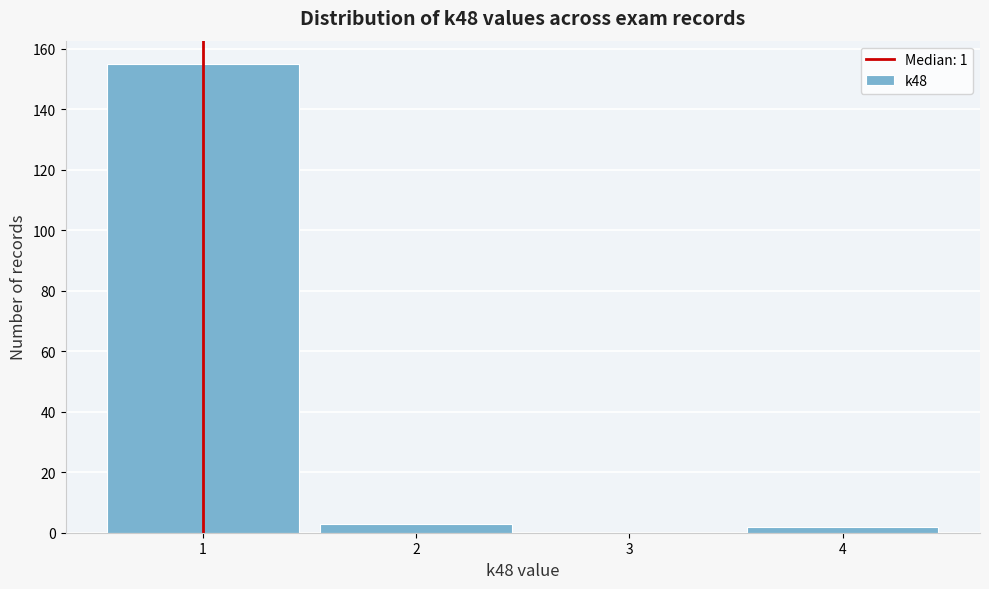

Reading left to right, list every bar in this chart as the range it spans on the x-axis followed by its height. The values are not printed on the chart, so give them approximately, as read against the axis.

0.5 to 1.5: 156
1.5 to 2.5: 4
2.5 to 3.5: 0
3.5 to 4.5: 2